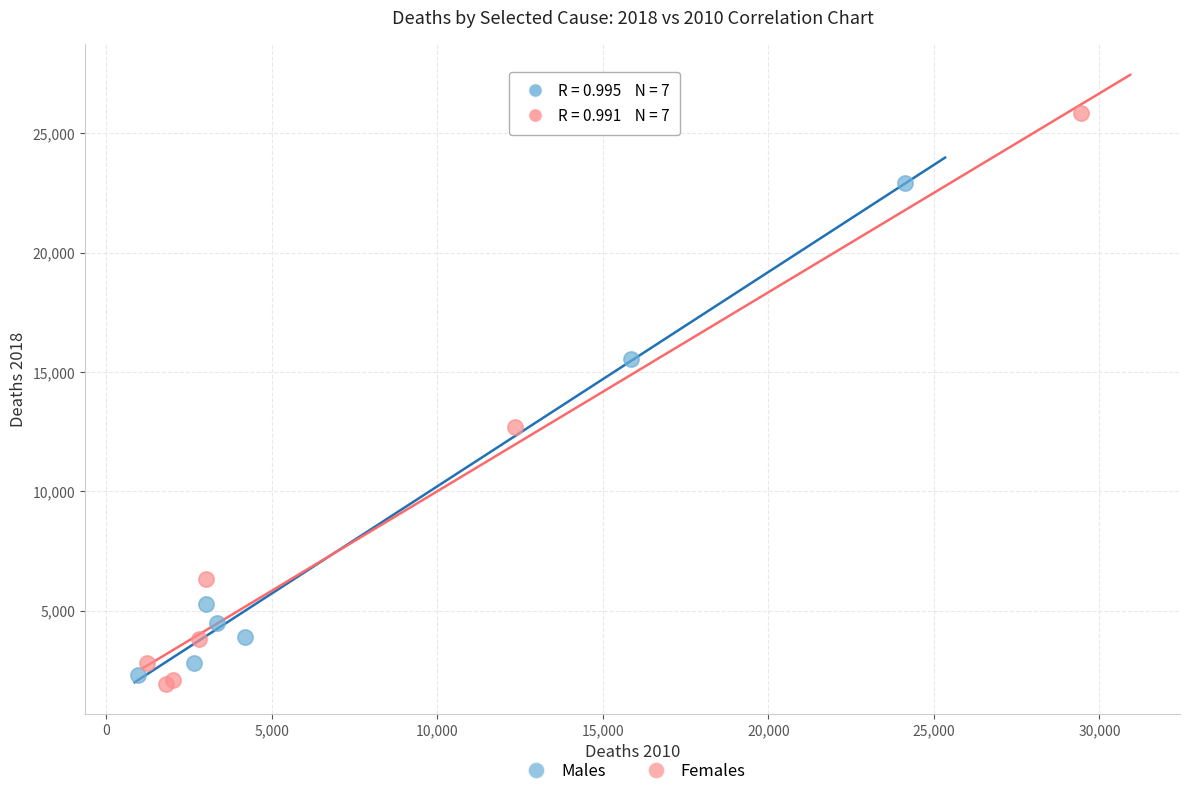

Which series reaches the minimum Y coordinate?

Females